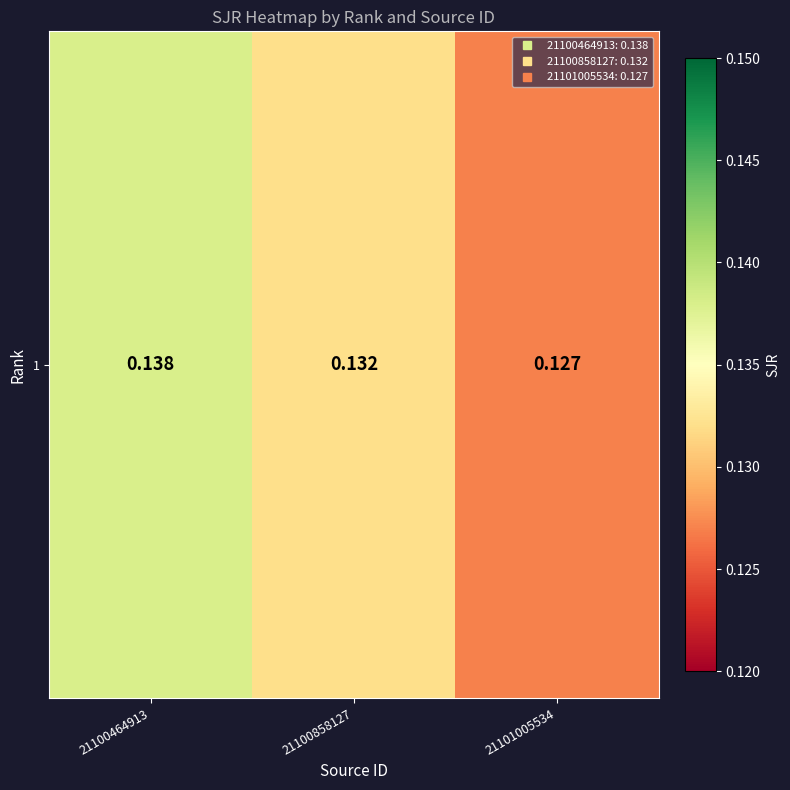

Count the number of categories in the chart.

3